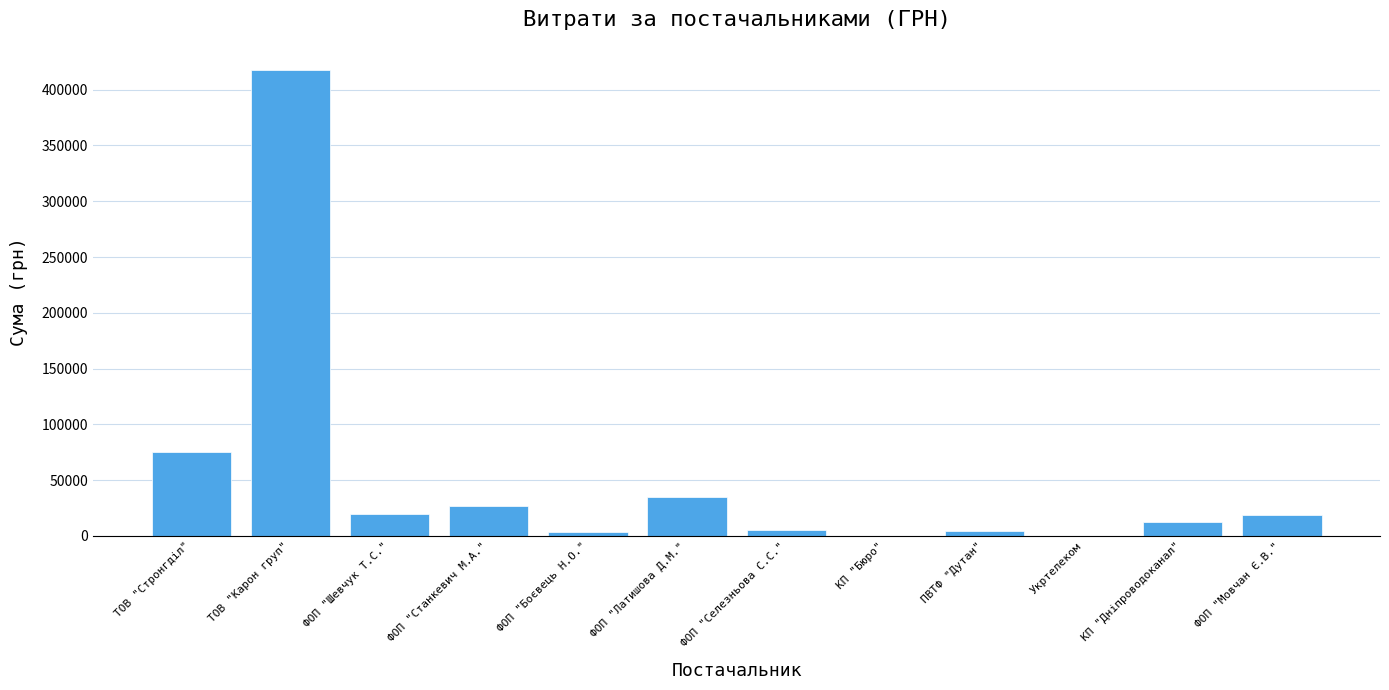

What is the change in value from ТОВ "Стронгділ" to КП "Дніпроводоканал"?

-62582.0